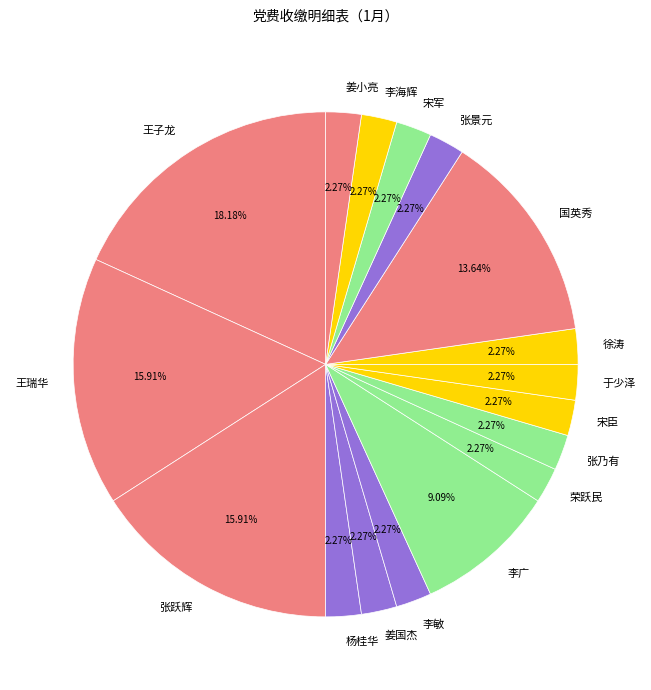

Does 姜小亮 account for over 50% of the chart?

No